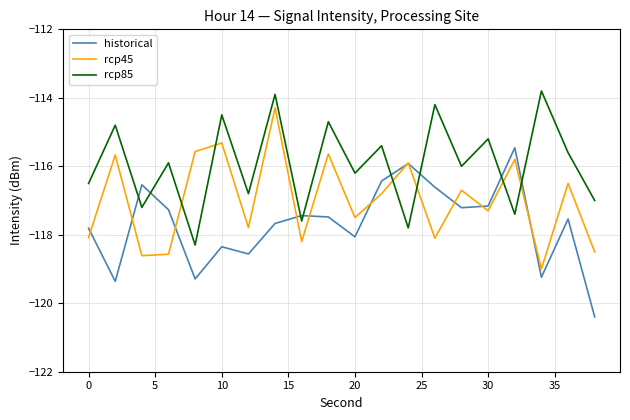

Which series has the largest total across all categories?

rcp85